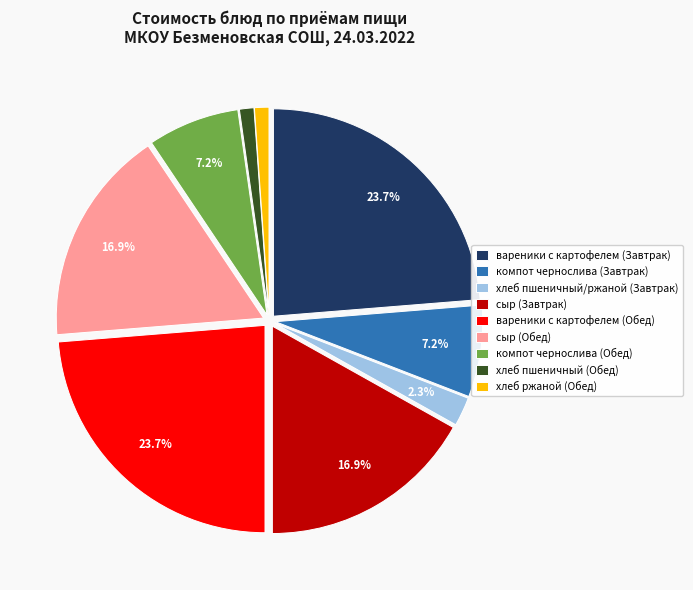

Count the number of slices in the pie.

9